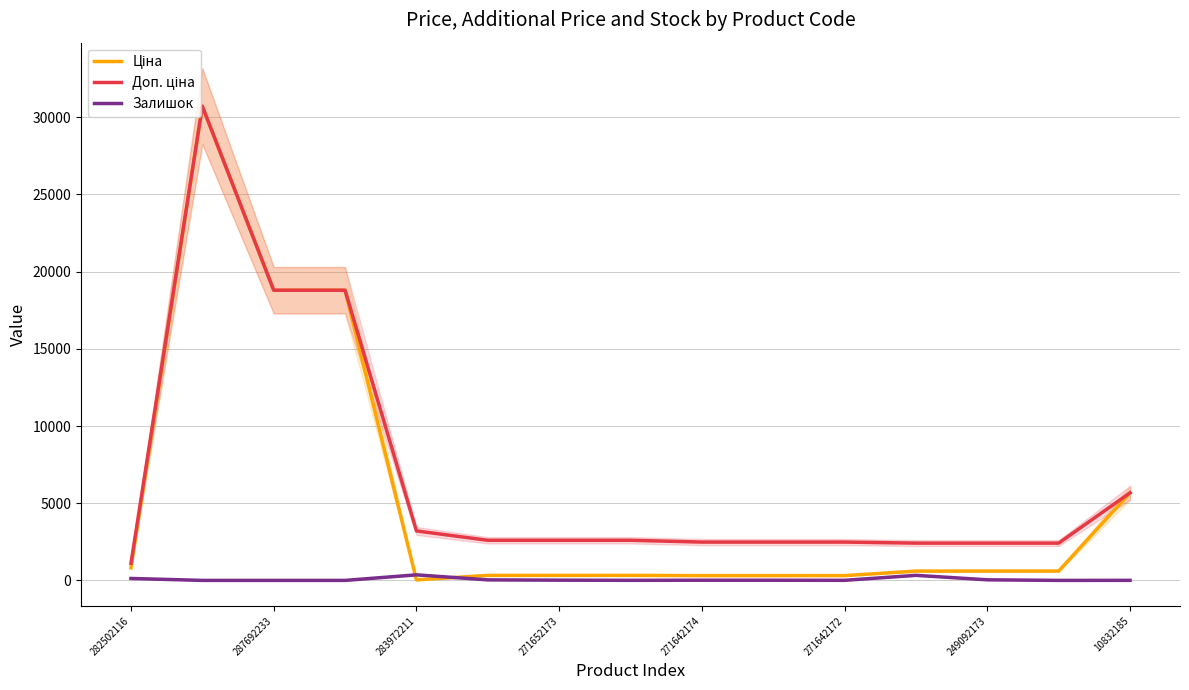

How many interior local peaks does the Ціна series have?

1